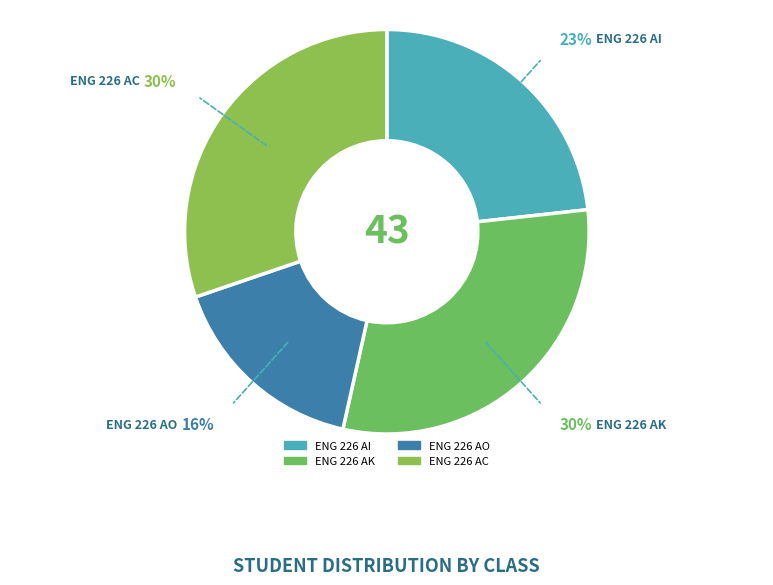

What is the ratio of the value at ENG 226 AO to the value at ENG 226 AI?

0.7